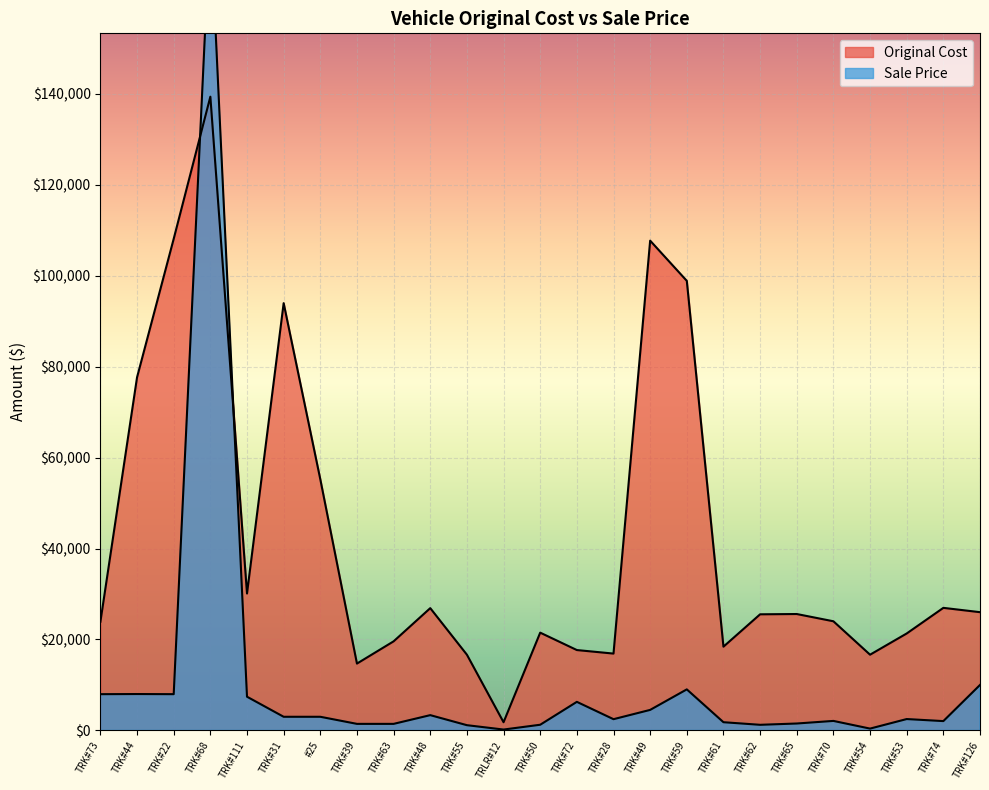

Which has a higher value, TRK#61 or TRK#72?

TRK#61